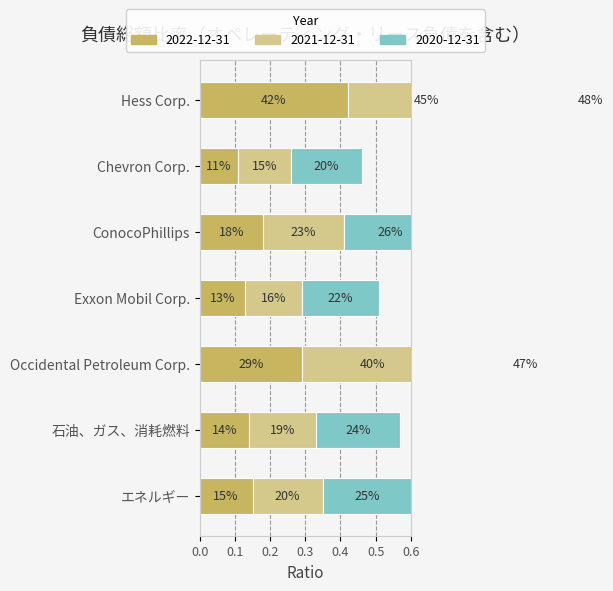

Read the 2021-12-31 value at ConocoPhillips.

0.2